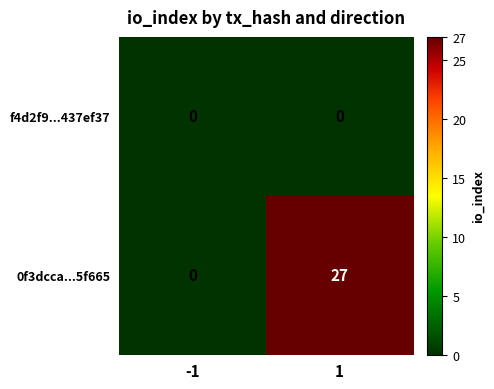

Which series has the largest total across all categories?

0f3dcca...5f665